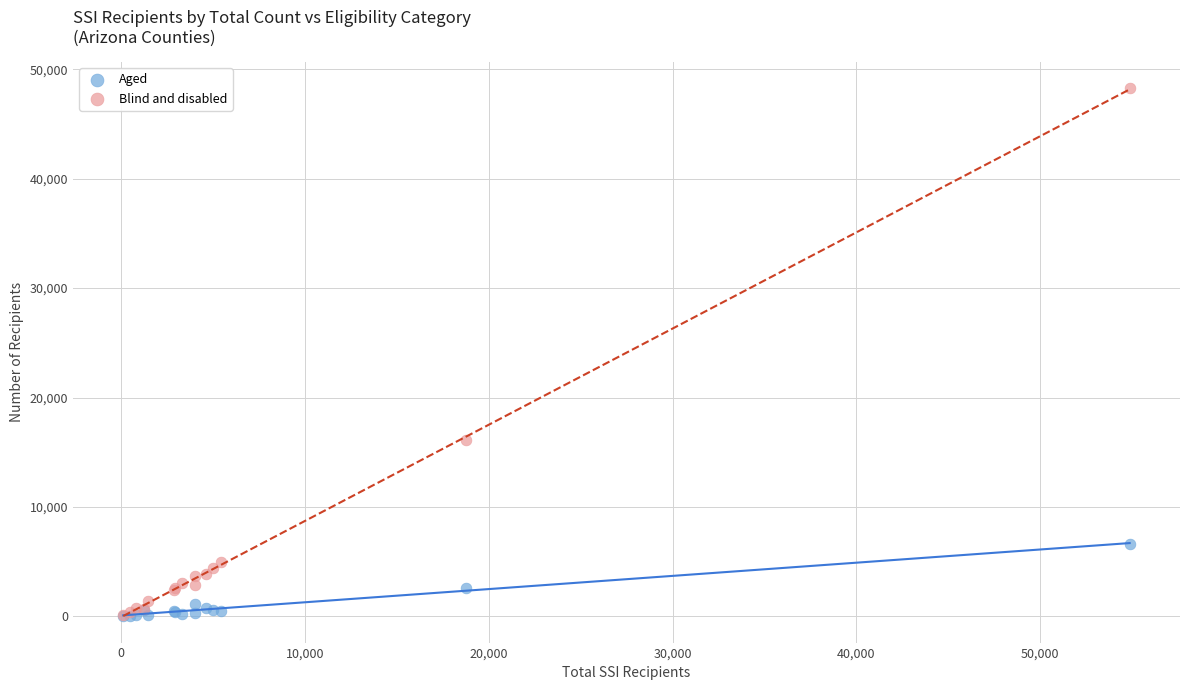

What are all the series names shown in the legend?

Aged, Blind and disabled